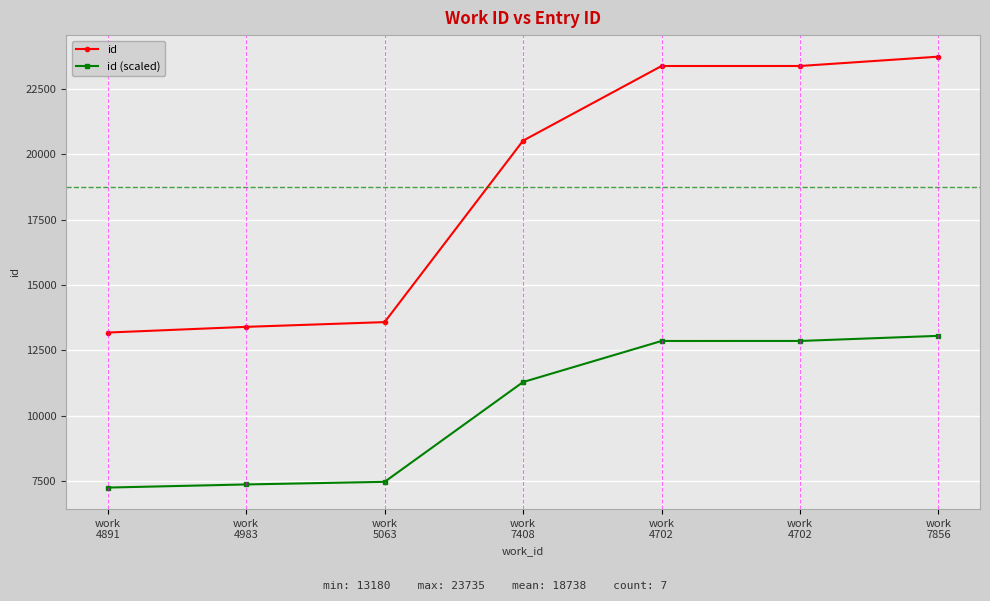

Between work
4891 and work
4983, which is larger?

work
4983